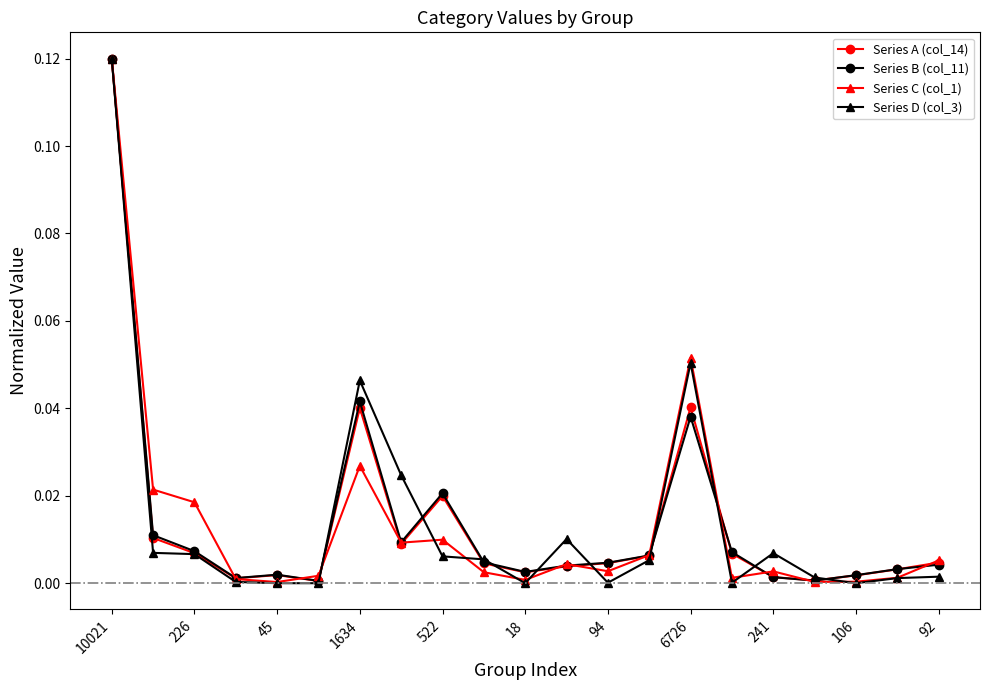

Which series has the largest range (max minus min)?

Series D (col_3)